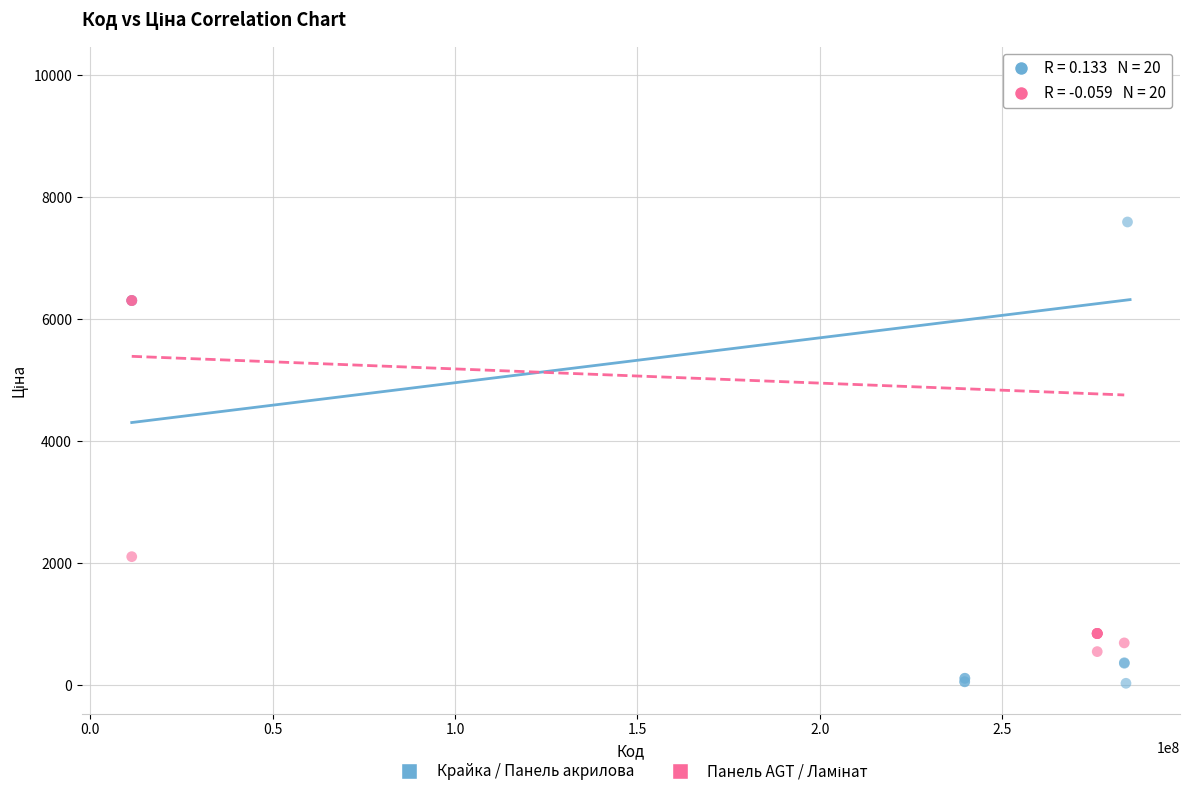

Which series has the largest Y range (max minus min)?

Крайка / Панель акрилова